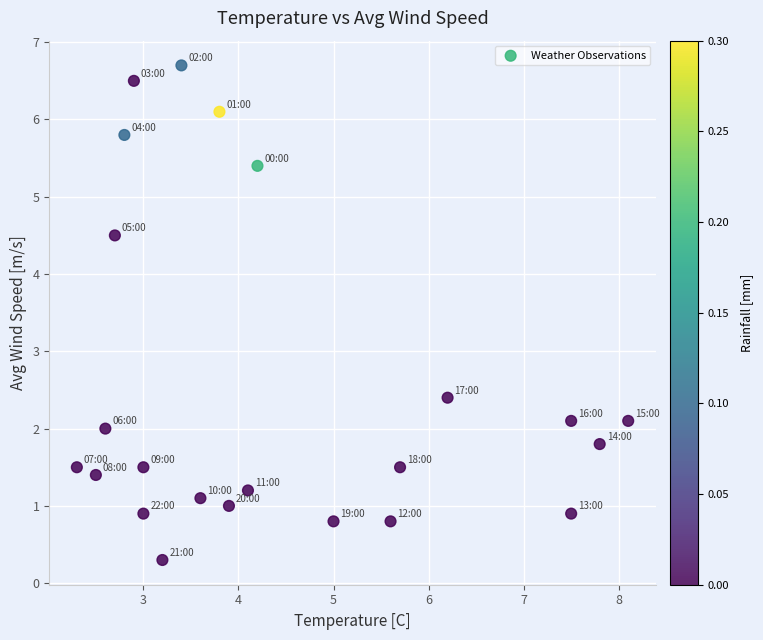

What Y value in the scatter plot is closest to 3?

2.4